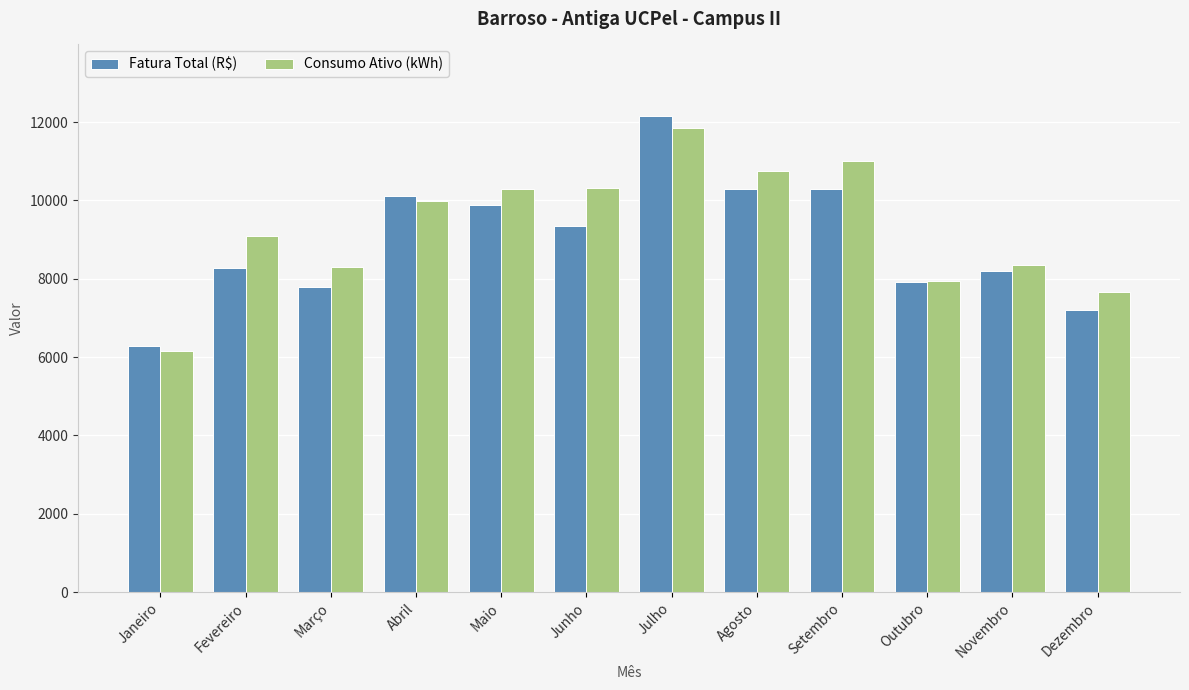

At which category is the sum across all series the highest?

Julho